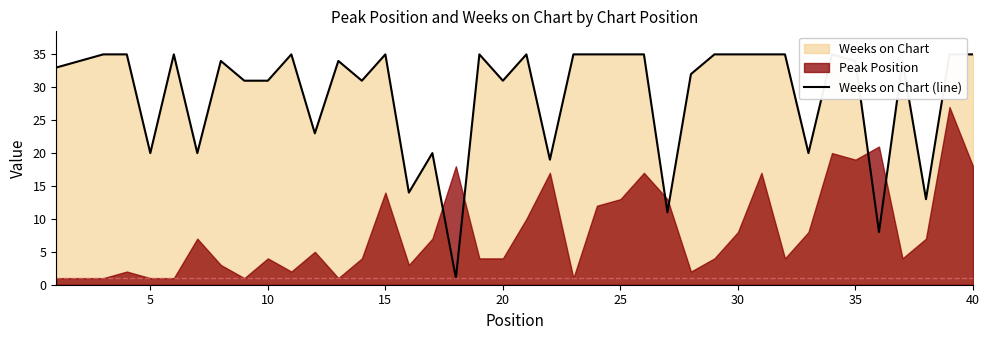

Between 10 and 20, which is larger?

10